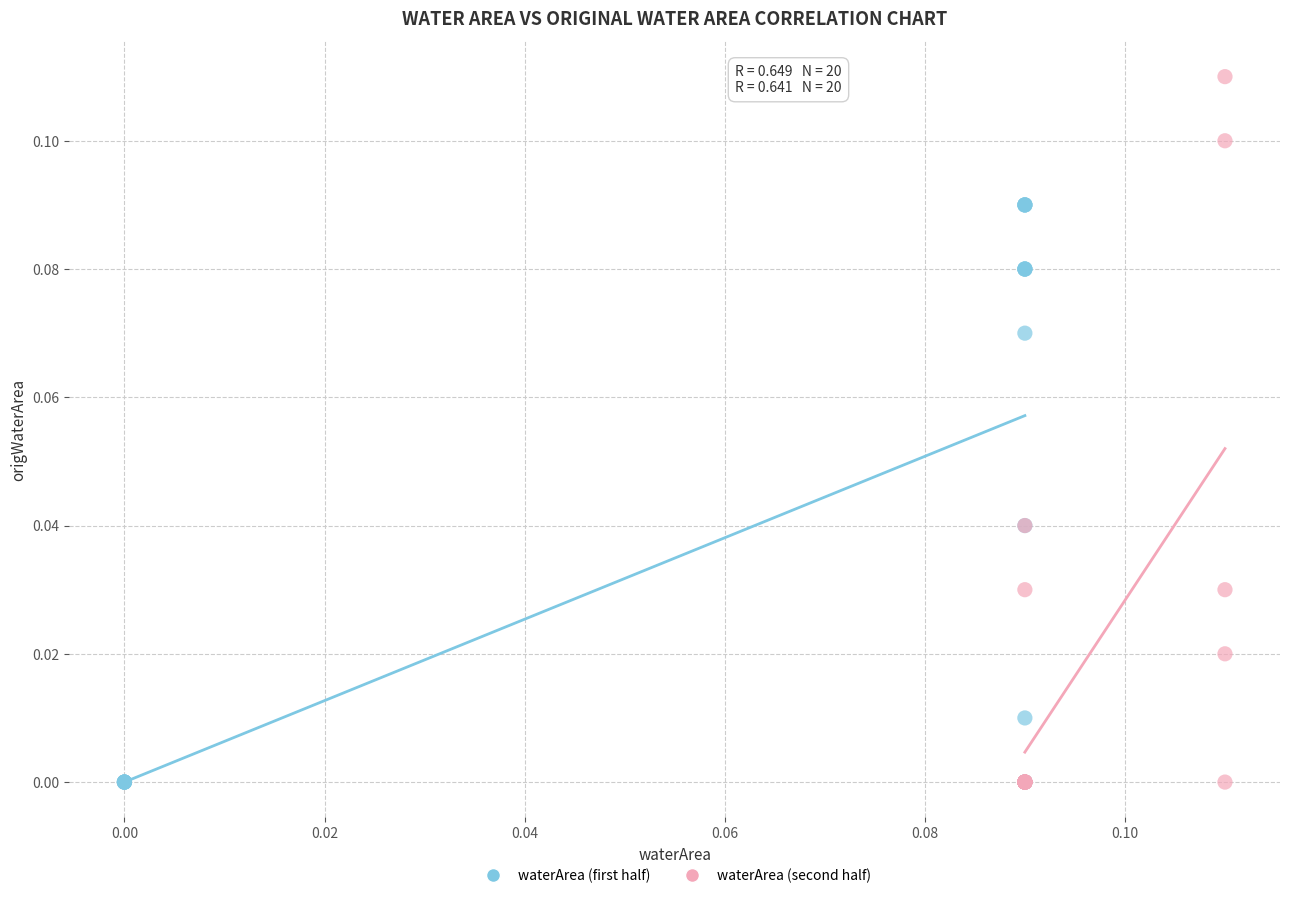

Which series has the largest Y range (max minus min)?

waterArea (second half)